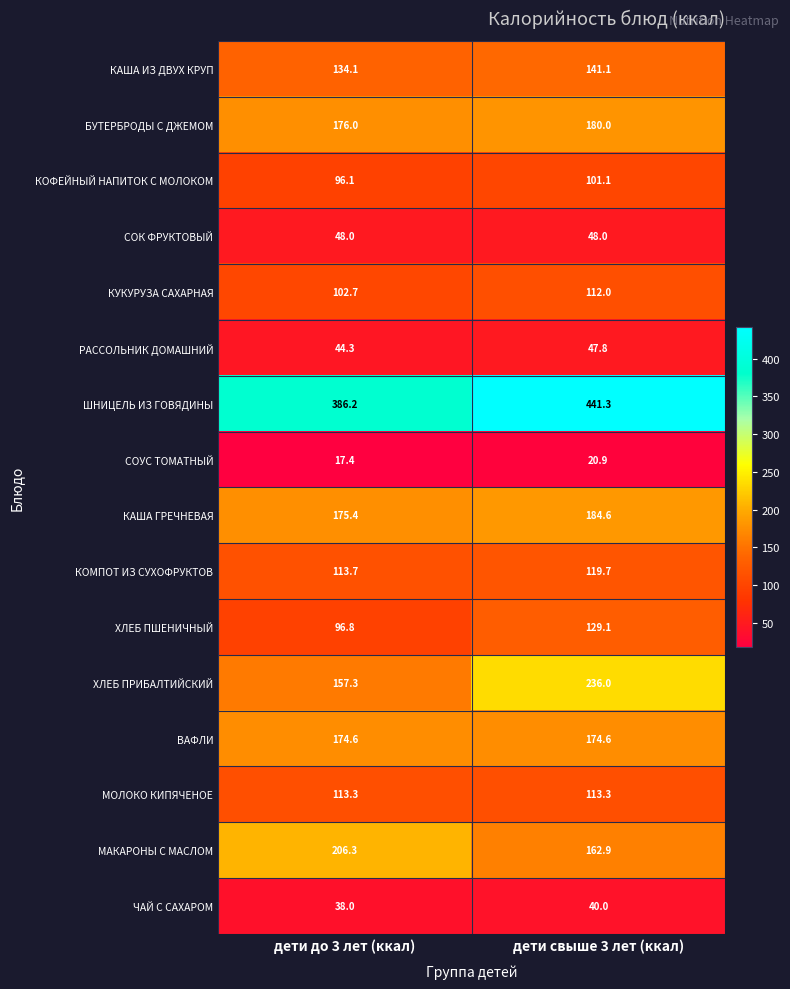

What is the total value across all series at дети свыше 3 лет (ккал)?

2252.4